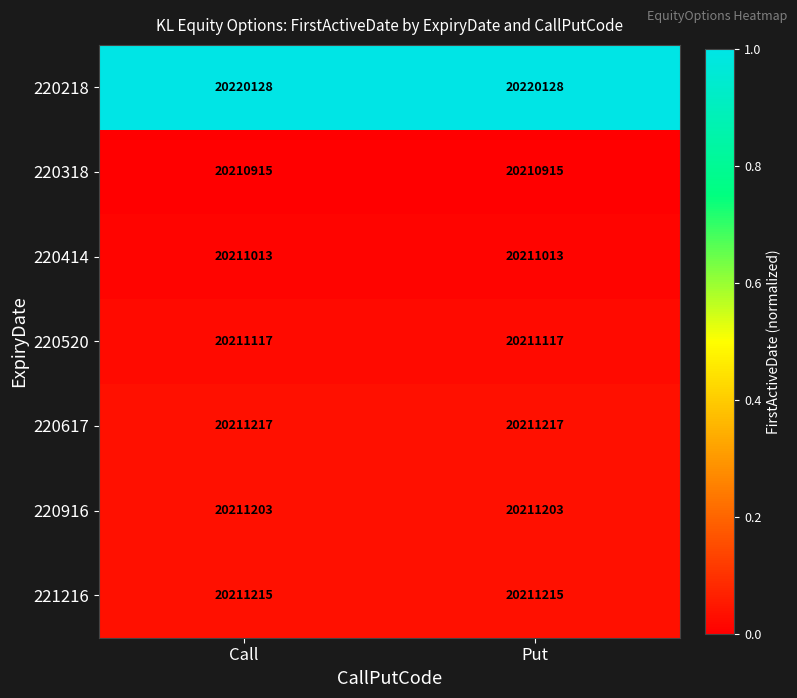

Rank the series by their maximum value, from highest to lowest.

220218, 220617, 221216, 220916, 220520, 220414, 220318